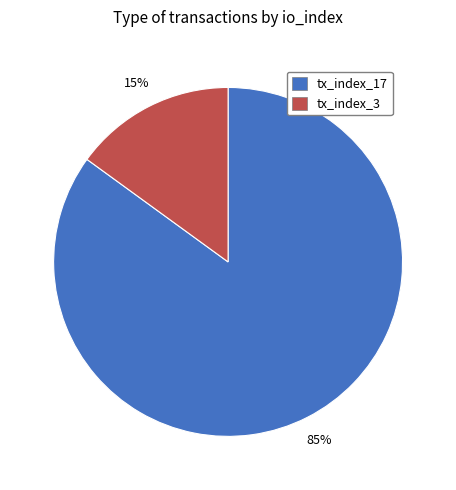

How many slices are in this pie chart?

2